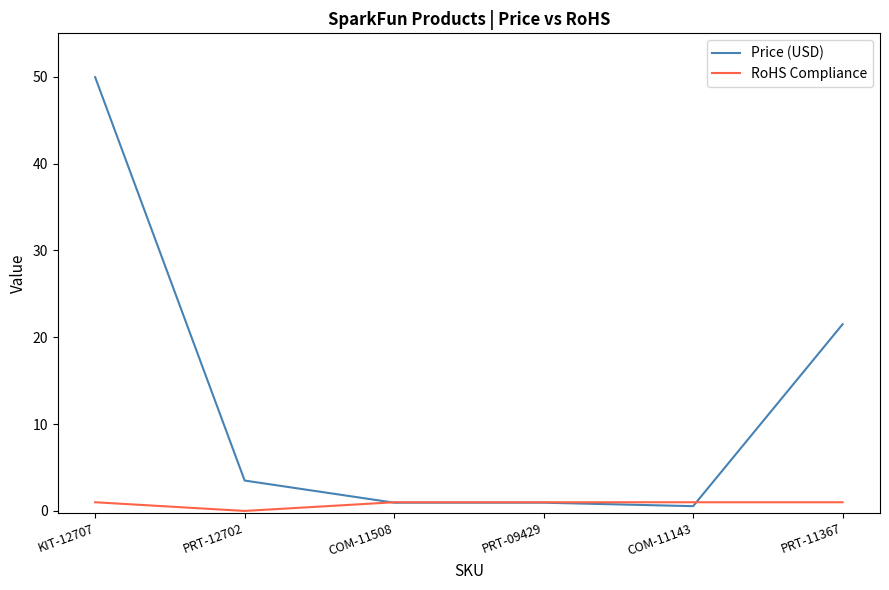

What is the difference between the maximum and minimum values in the RoHS Compliance series?

1.0